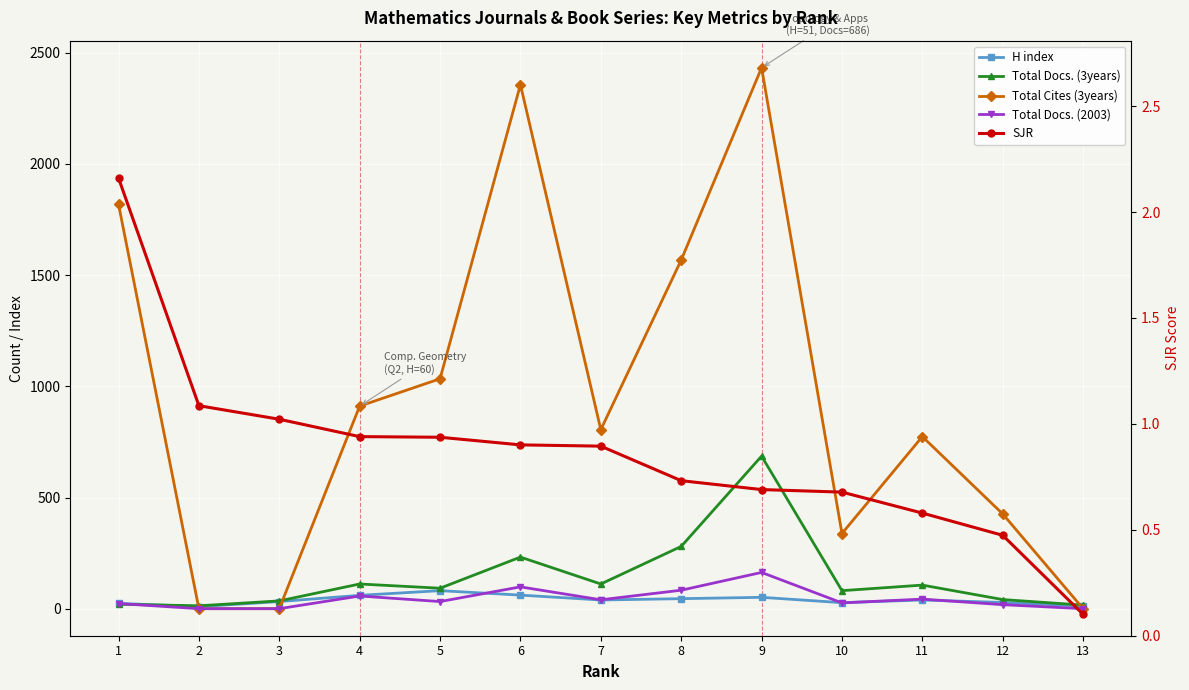

True or false: SJR has a value of 0.9 at 5.

True